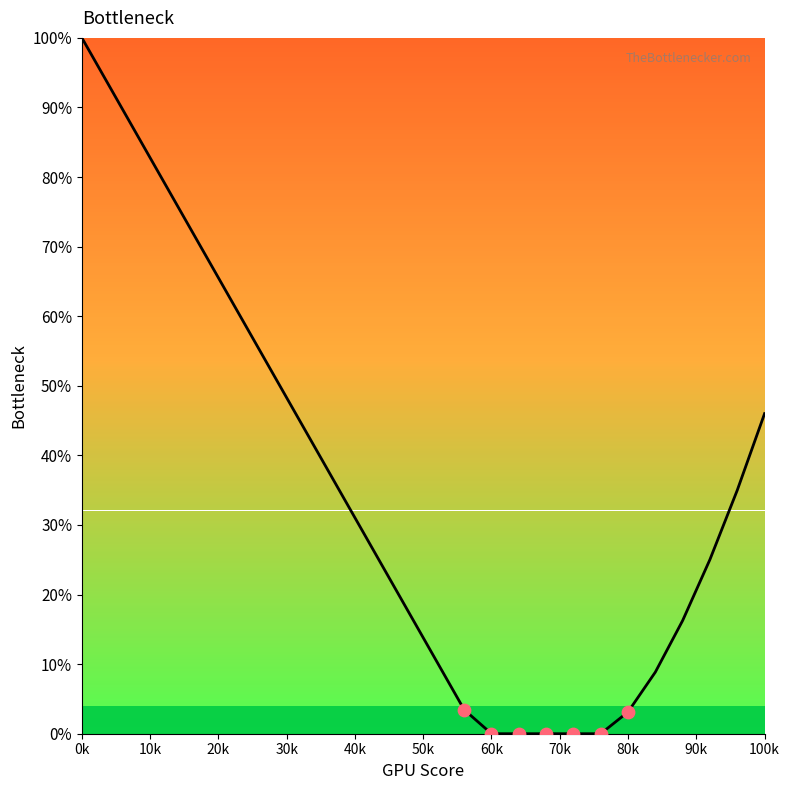

What is the difference between the maximum and minimum values?

100.0